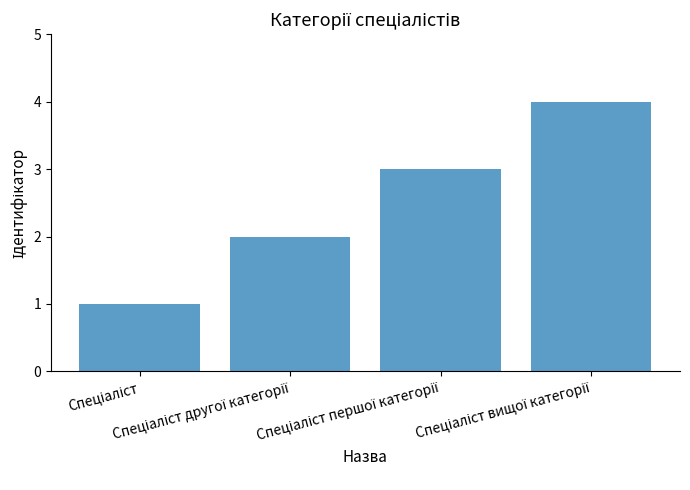

What is the maximum value shown in the chart?

4